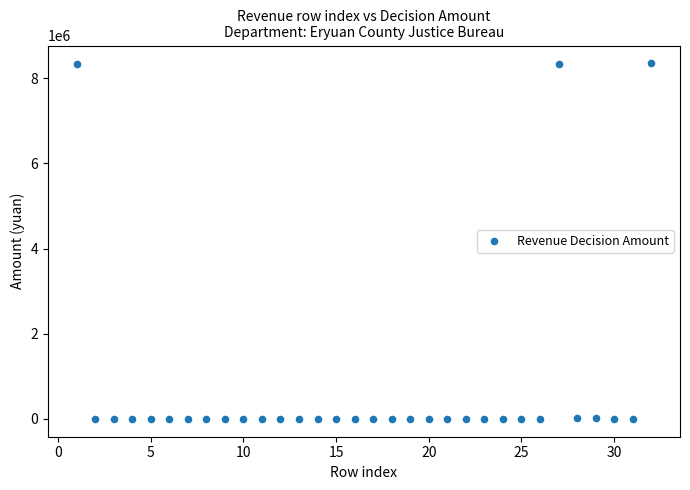

What is the range of X values (max minus min)?

31.0